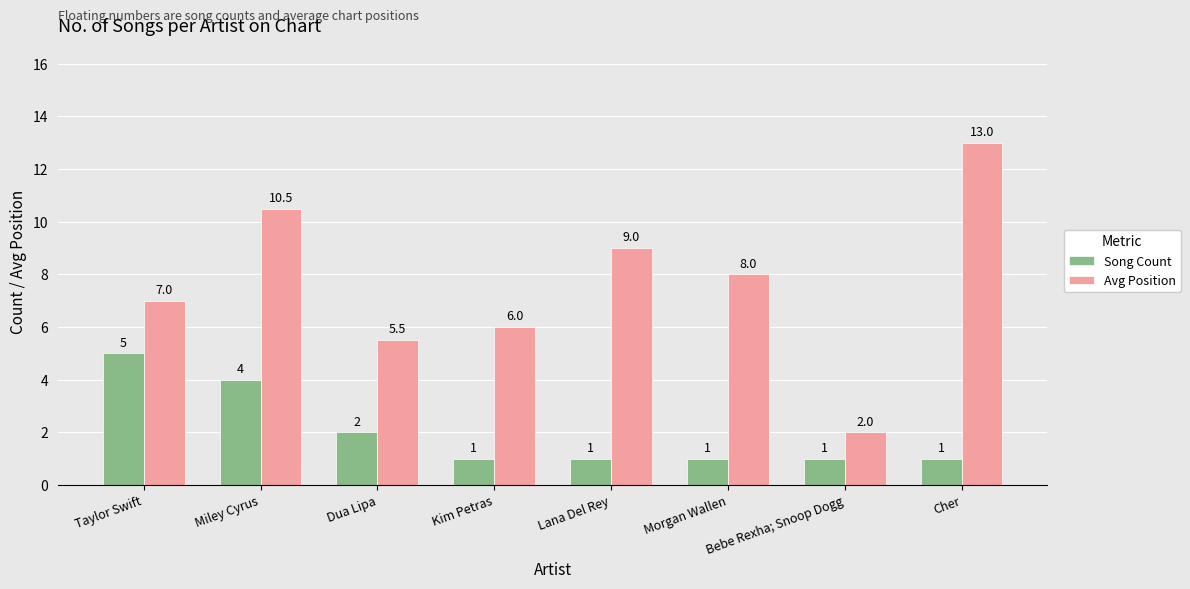

Reading right to left, extract all data points from this chart.

Song Count: Cher=1.0	Bebe Rexha; Snoop Dogg=1.0	Morgan Wallen=1.0	Lana Del Rey=1.0	Kim Petras=1.0	Dua Lipa=2.0	Miley Cyrus=4.0	Taylor Swift=5.0
Avg Position: Cher=13.0	Bebe Rexha; Snoop Dogg=2.0	Morgan Wallen=8.0	Lana Del Rey=9.0	Kim Petras=6.0	Dua Lipa=5.5	Miley Cyrus=10.5	Taylor Swift=7.0